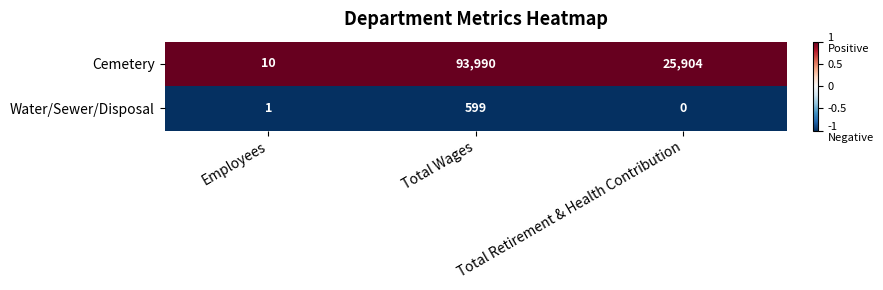

Which series has the largest range (max minus min)?

Cemetery